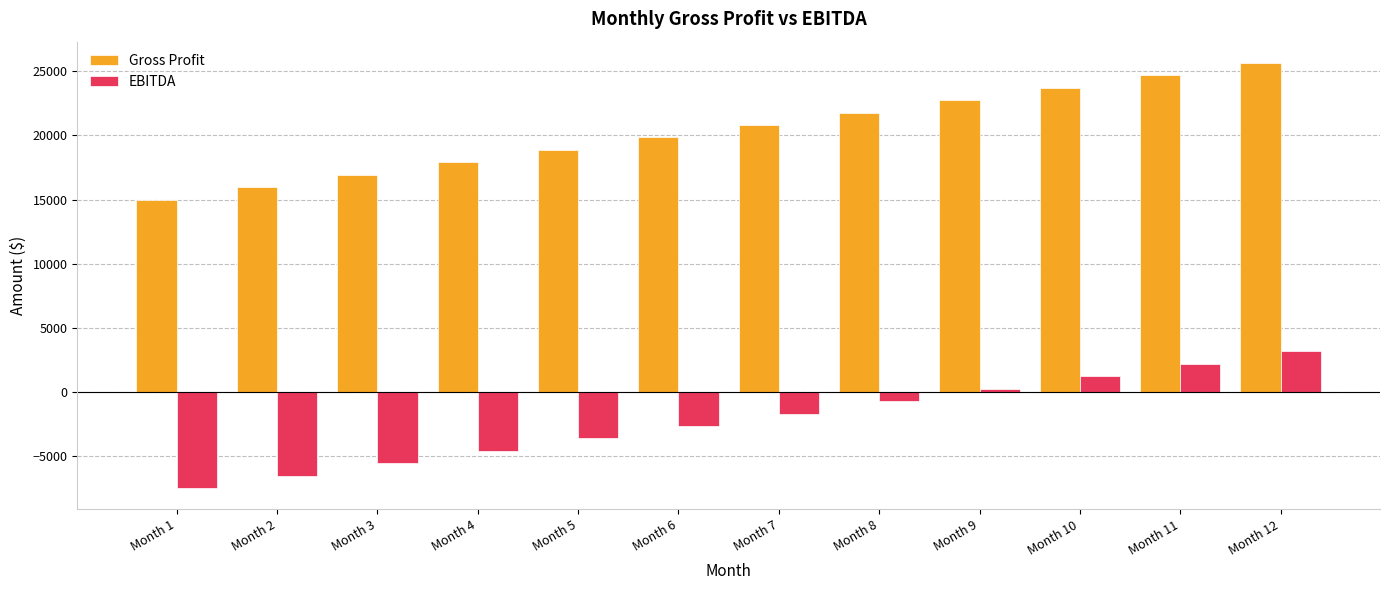

At which label does Gross Profit reach its peak?

Month 12